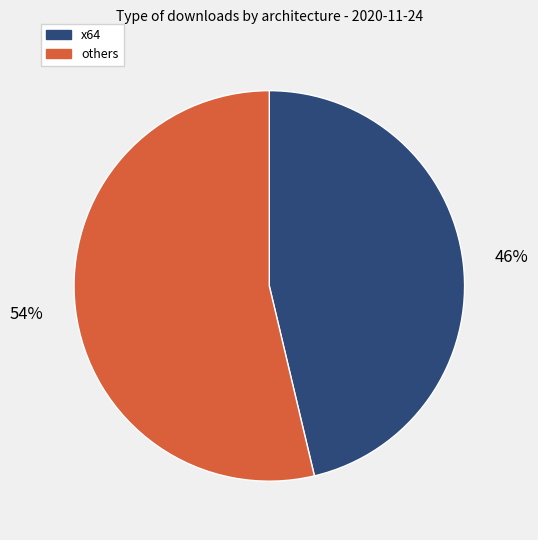

Count the number of slices in the pie.

2